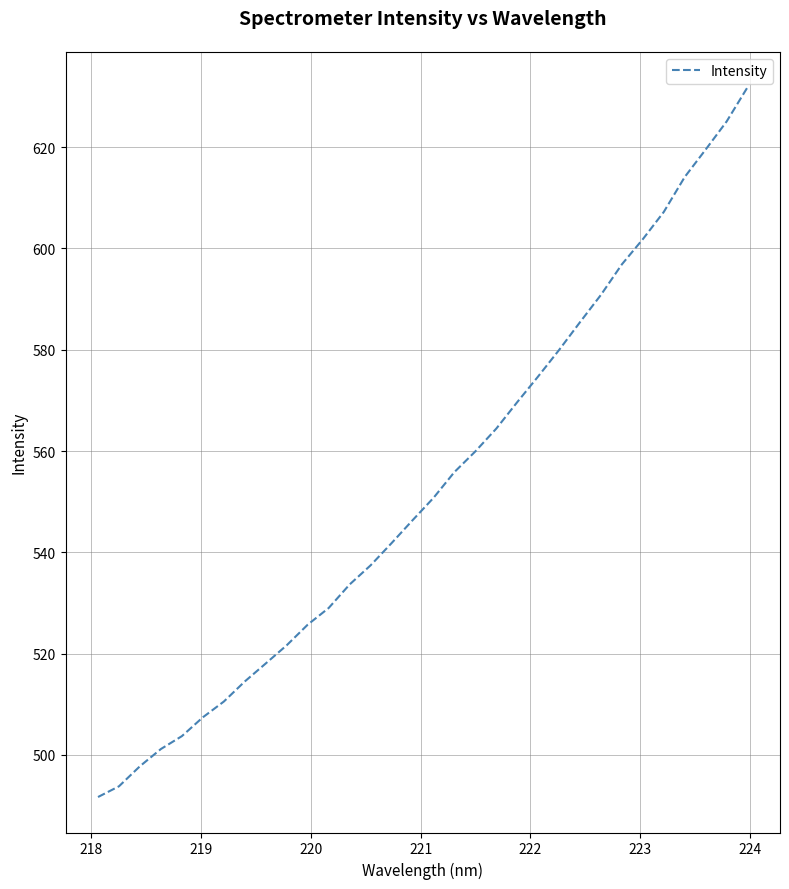

Reading left to right, list all the values displayed in this chart.

491.7	493.8	497.8	501.1	503.7	507.4	510.5	514.5	518.0	521.6	525.7	529.0	533.6	537.4	541.8	546.3	550.7	555.8	559.9	564.4	569.7	574.7	580.0	585.5	590.9	596.9	601.8	607.2	614.1	619.5	625.1	631.8